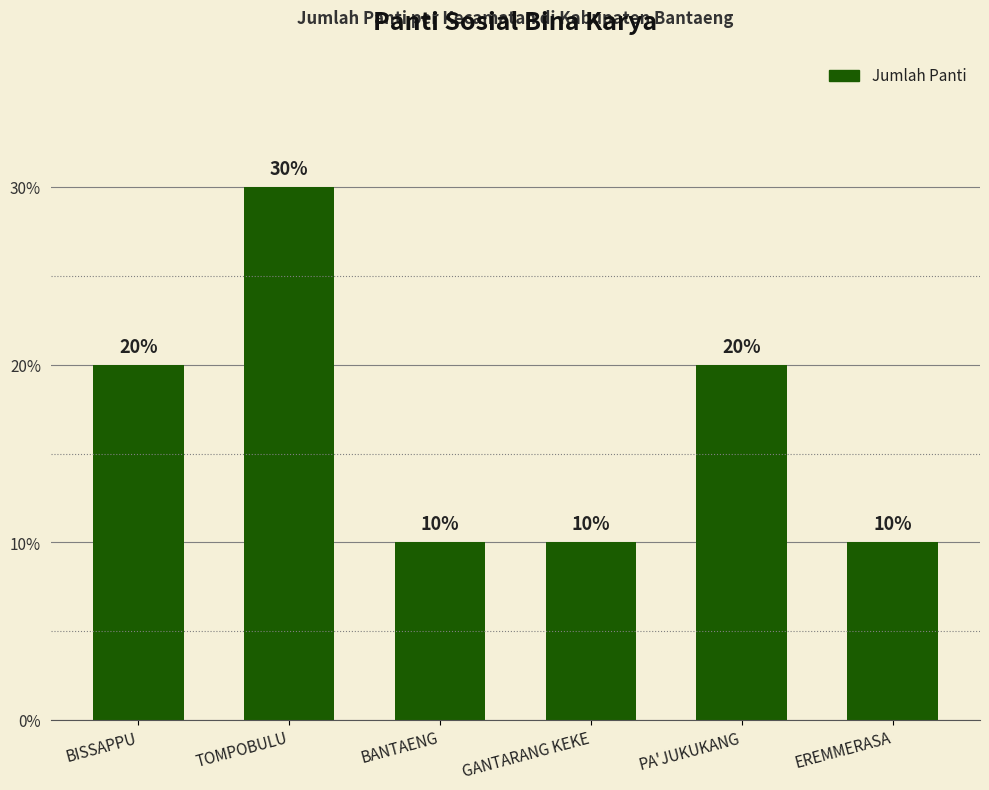

Rank the categories by value from highest to lowest.

TOMPOBULU, BISSAPPU, PA'JUKUKANG, BANTAENG, GANTARANG KEKE, EREMMERASA